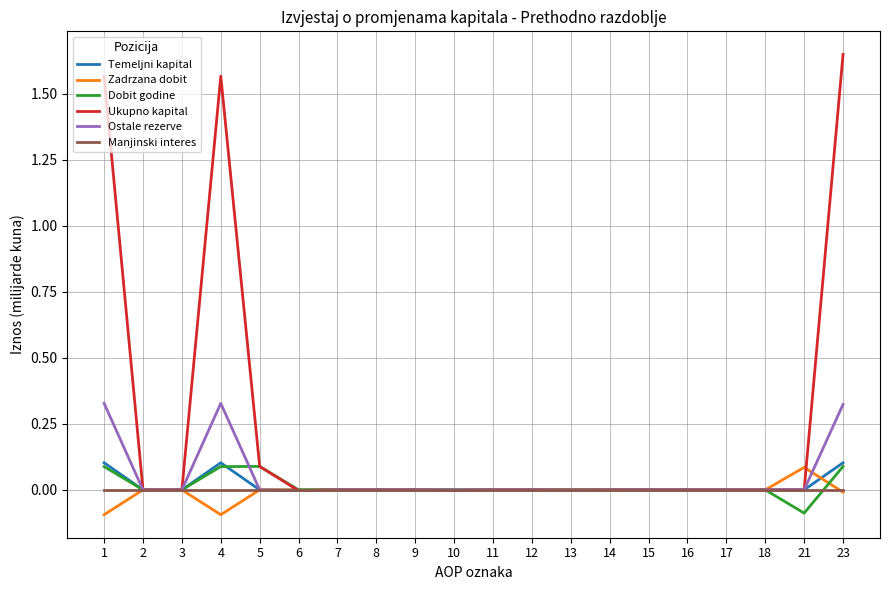

At which label does Dobit godine reach its minimum?

21